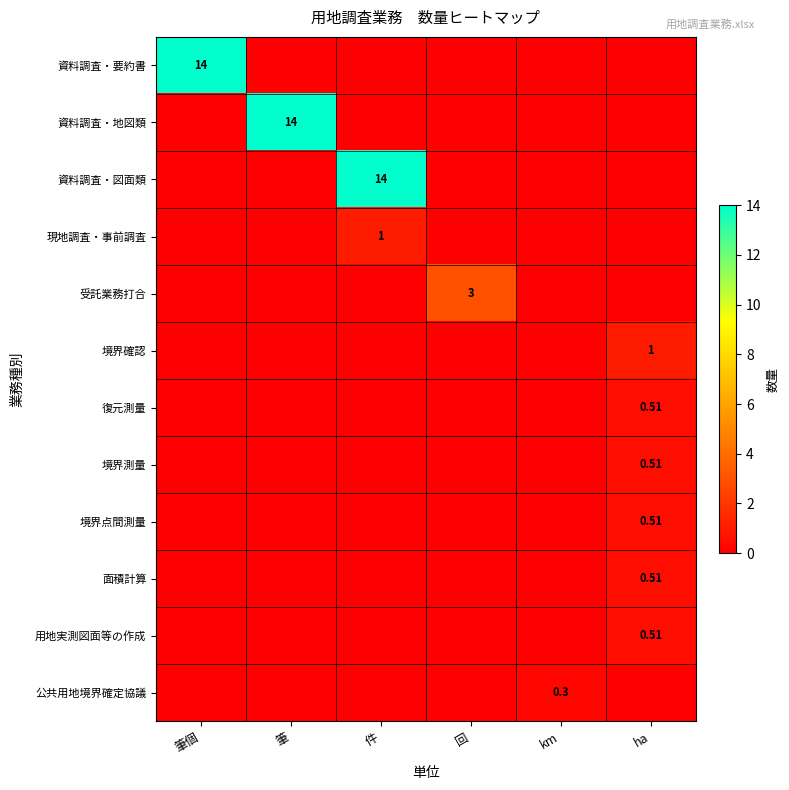

How many positive values does the 境界確認 series have?

1